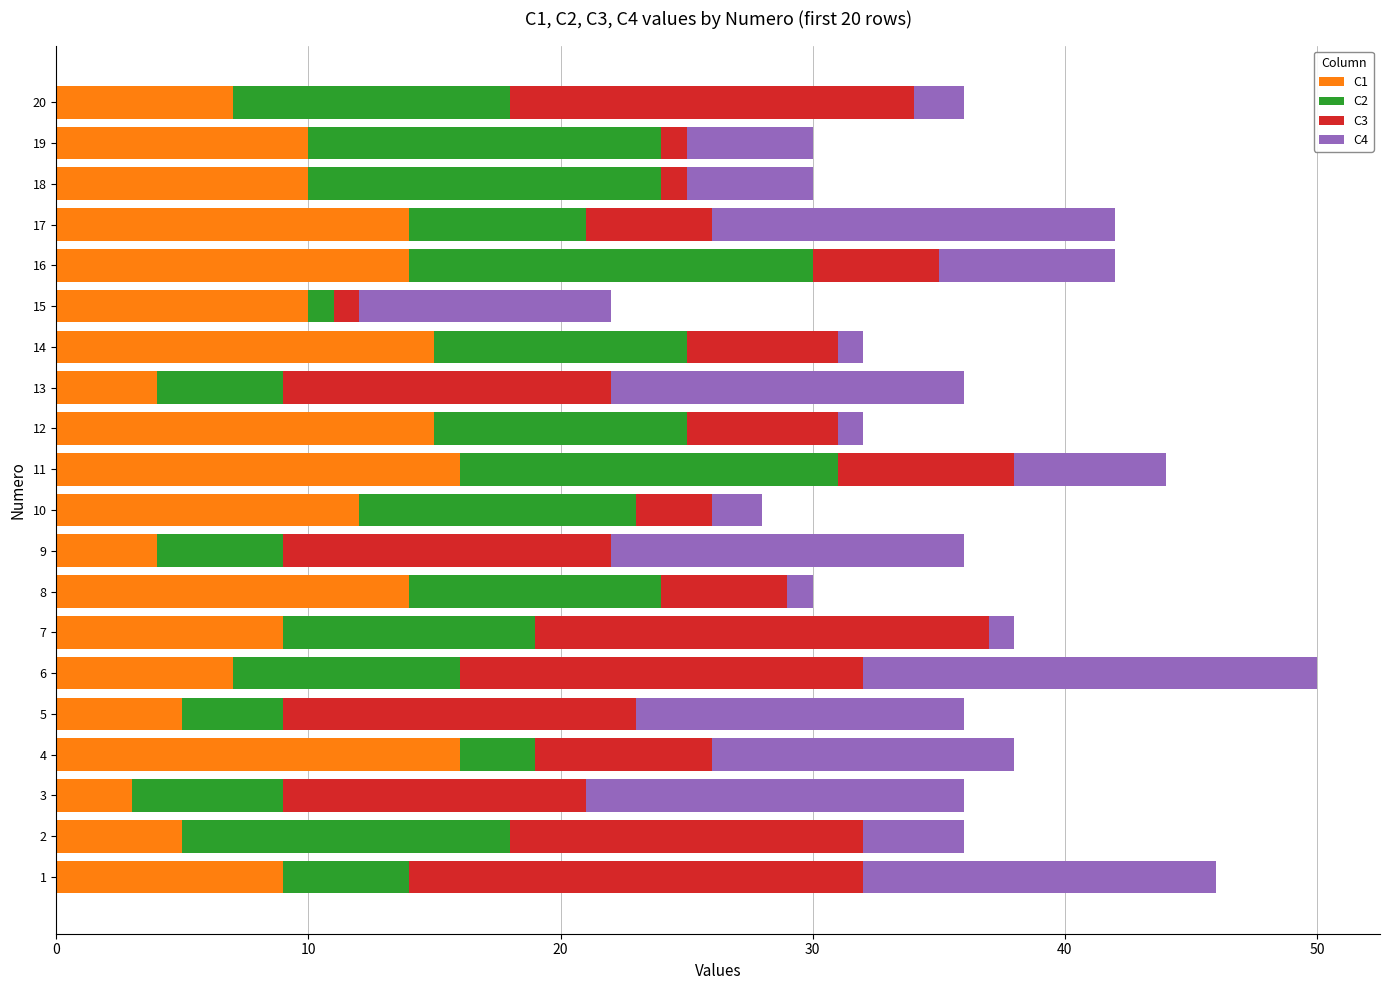

The value of C1 at 18 is 2. True or false?

False